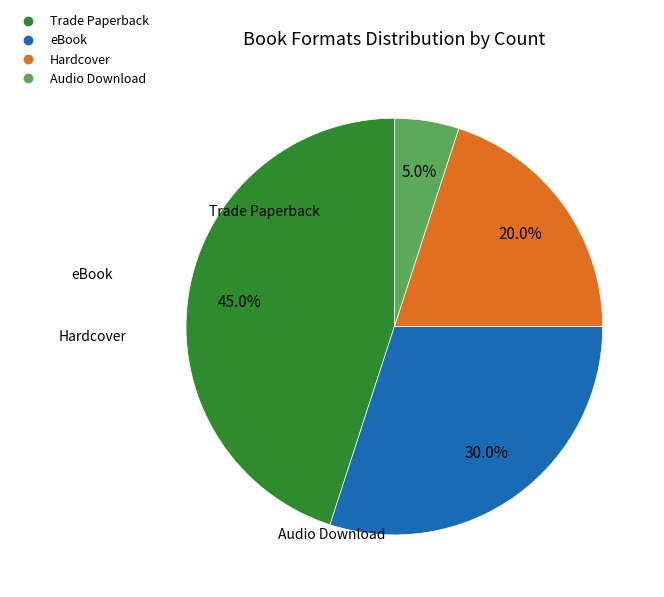

Between eBook and Audio Download, which is larger?

eBook